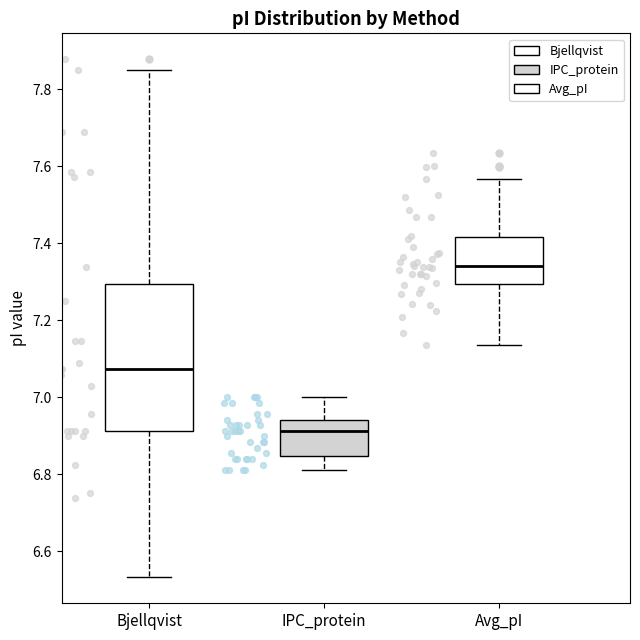

Which box is the tallest, from its lower edge to its upper edge?

Bjellqvist